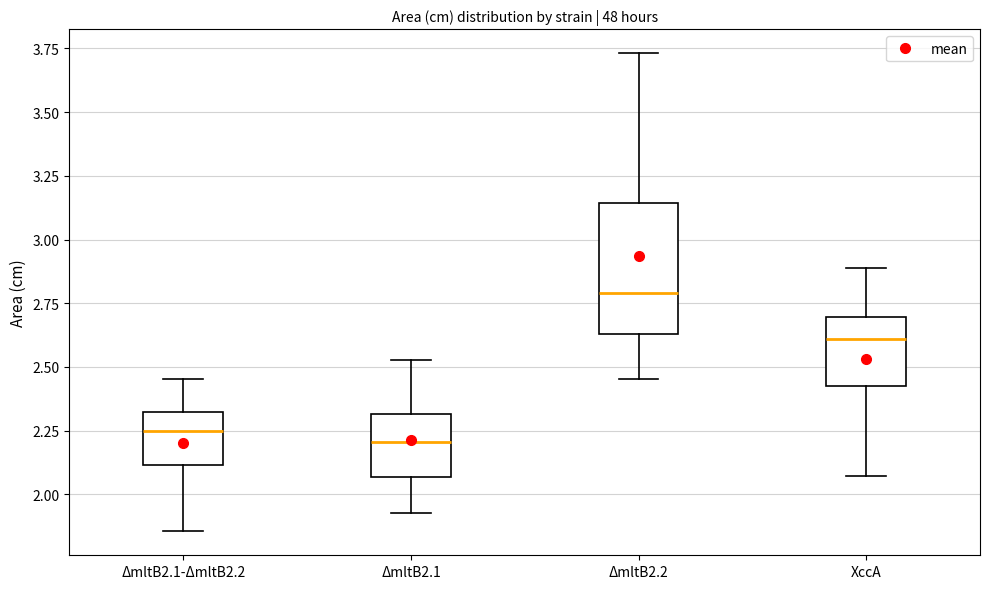

Comparing the boxes themselves (not the whiskers), which one is the tallest?

ΔmltB2.2